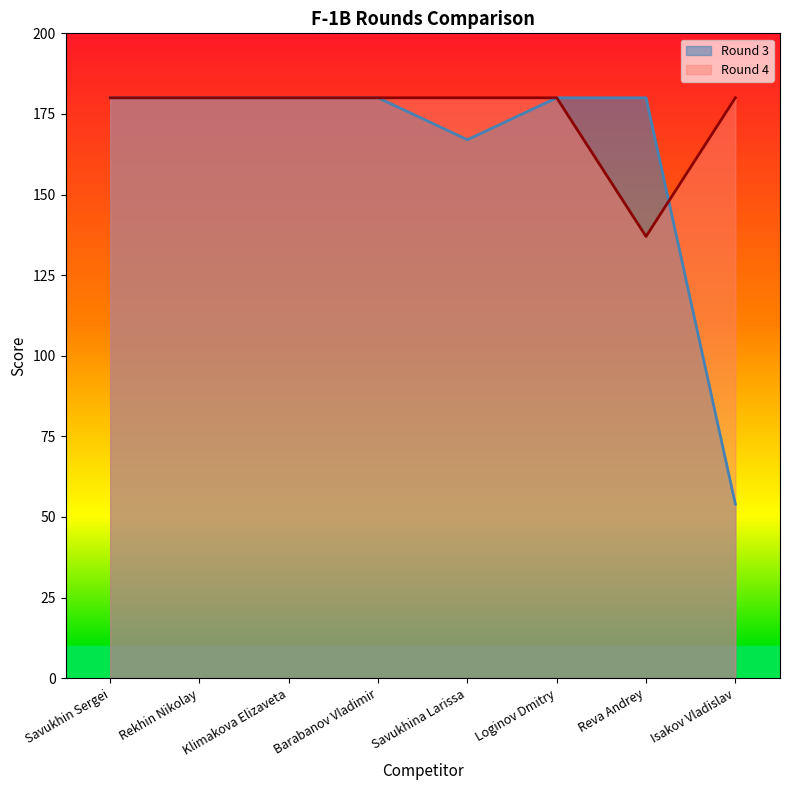

True or false: Round 4 has more than 1 interior local peaks.

False